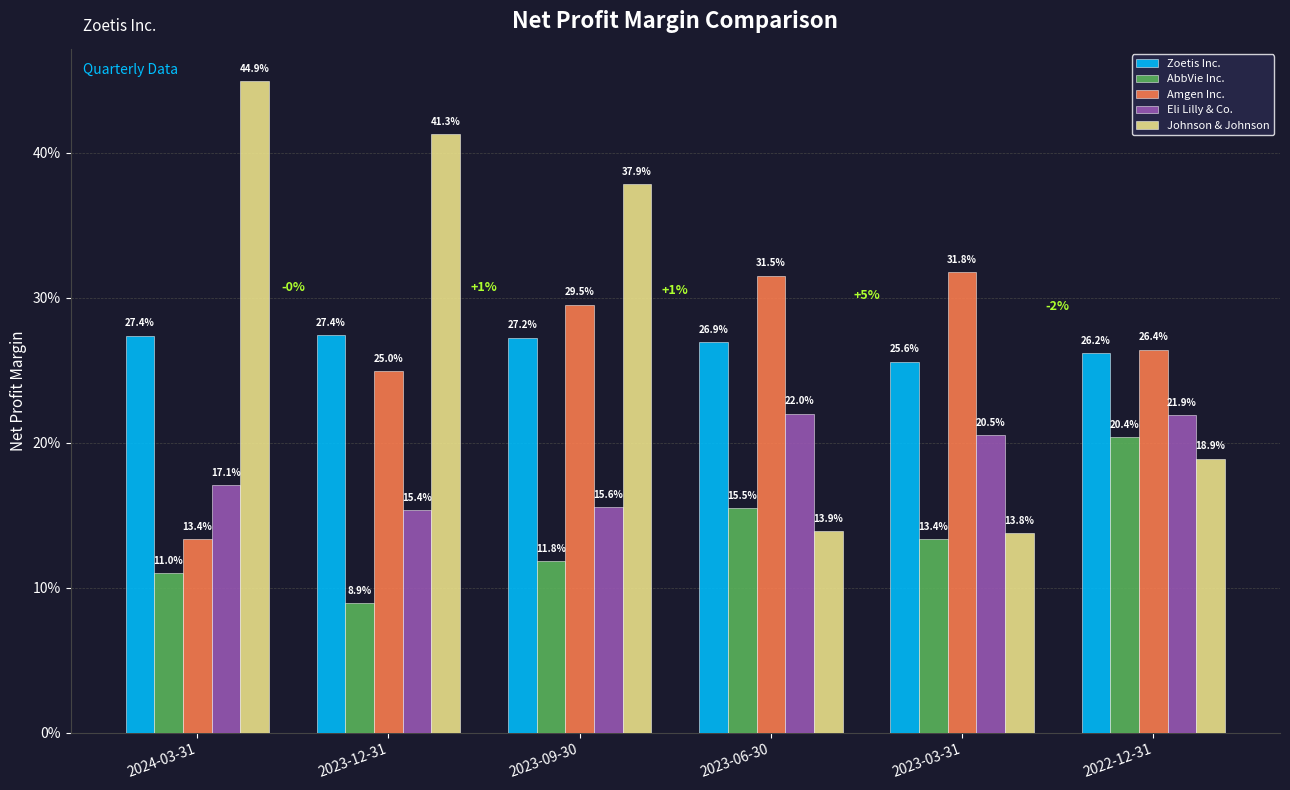

Does the chart contain stacked bars?

No